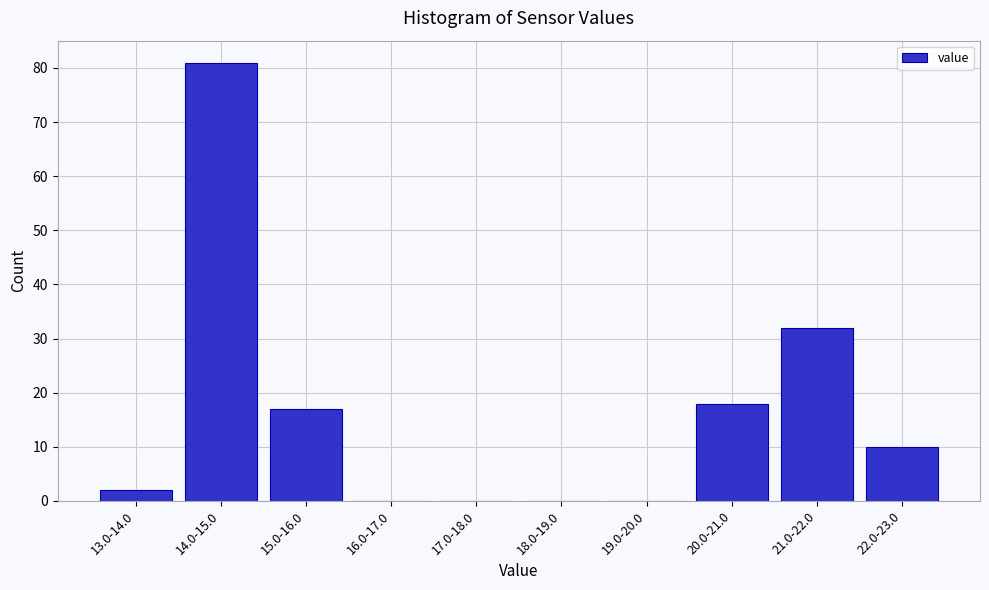

Reading left to right, extract all data points from this chart.

13.0-14.0=2	14.0-15.0=81	15.0-16.0=17	16.0-17.0=0	17.0-18.0=0	18.0-19.0=0	19.0-20.0=0	20.0-21.0=18	21.0-22.0=32	22.0-23.0=10